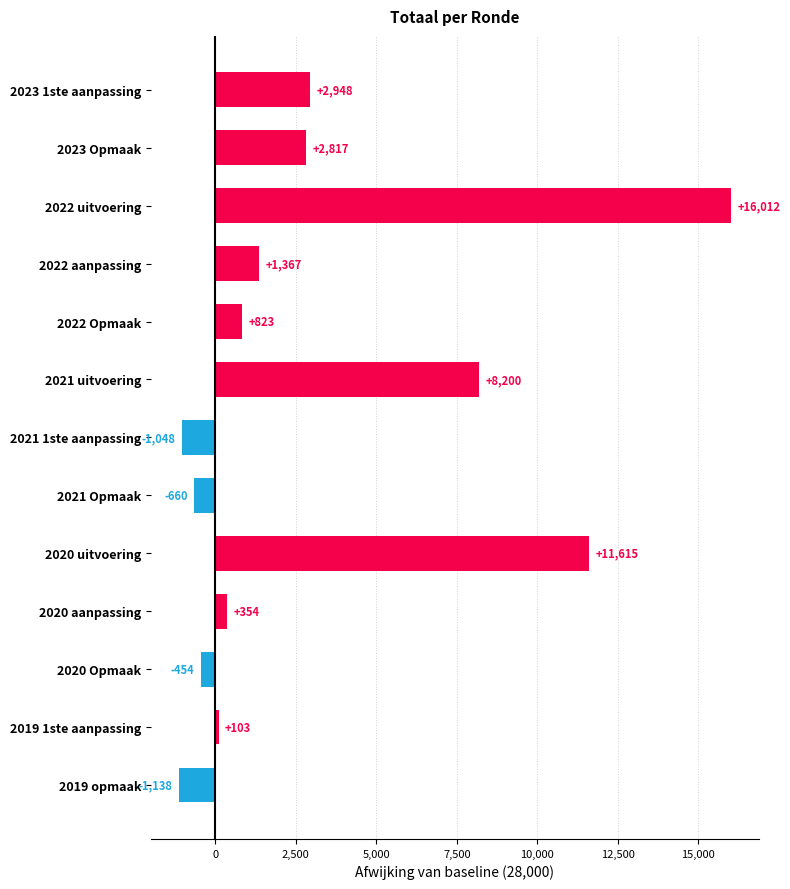

What is the sum of all values?

40939